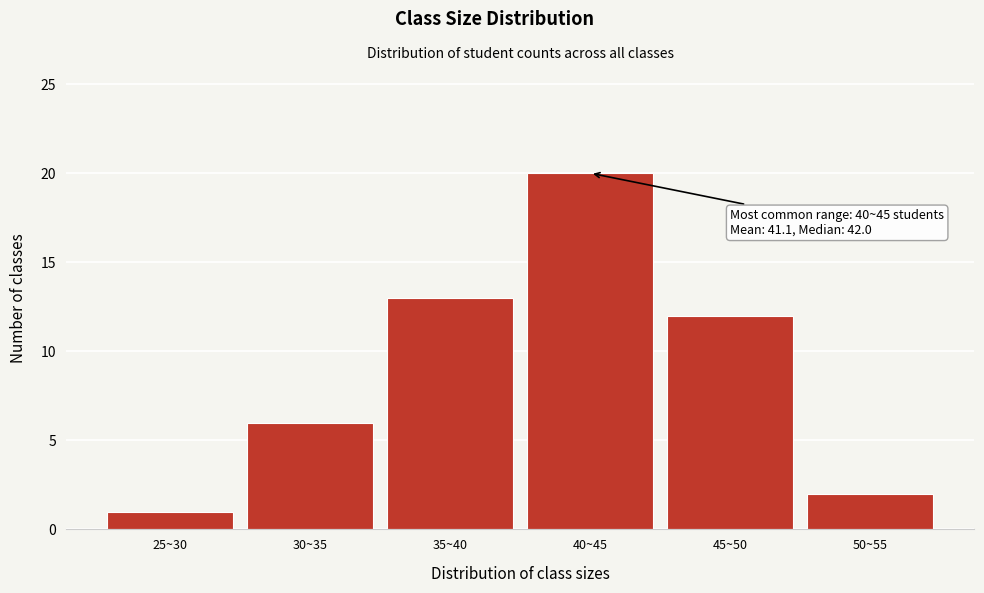

Reading left to right, what are all the values shown in this chart?

1	6	13	20	12	2